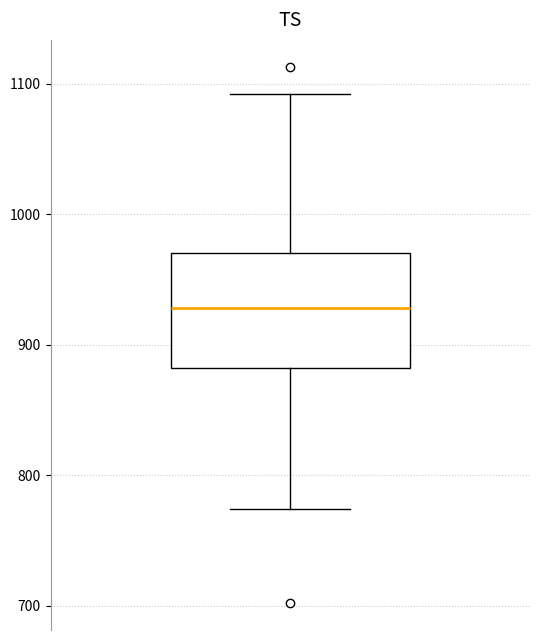

Transcribe this box plot: give where the median line is, the range the box spans, and where the two whiskers end, as read against the y-axis. The values are not printed on the chart, so give them approximately, as read against the axis.

median 930, box 880 to 970, whiskers 770 to 1090